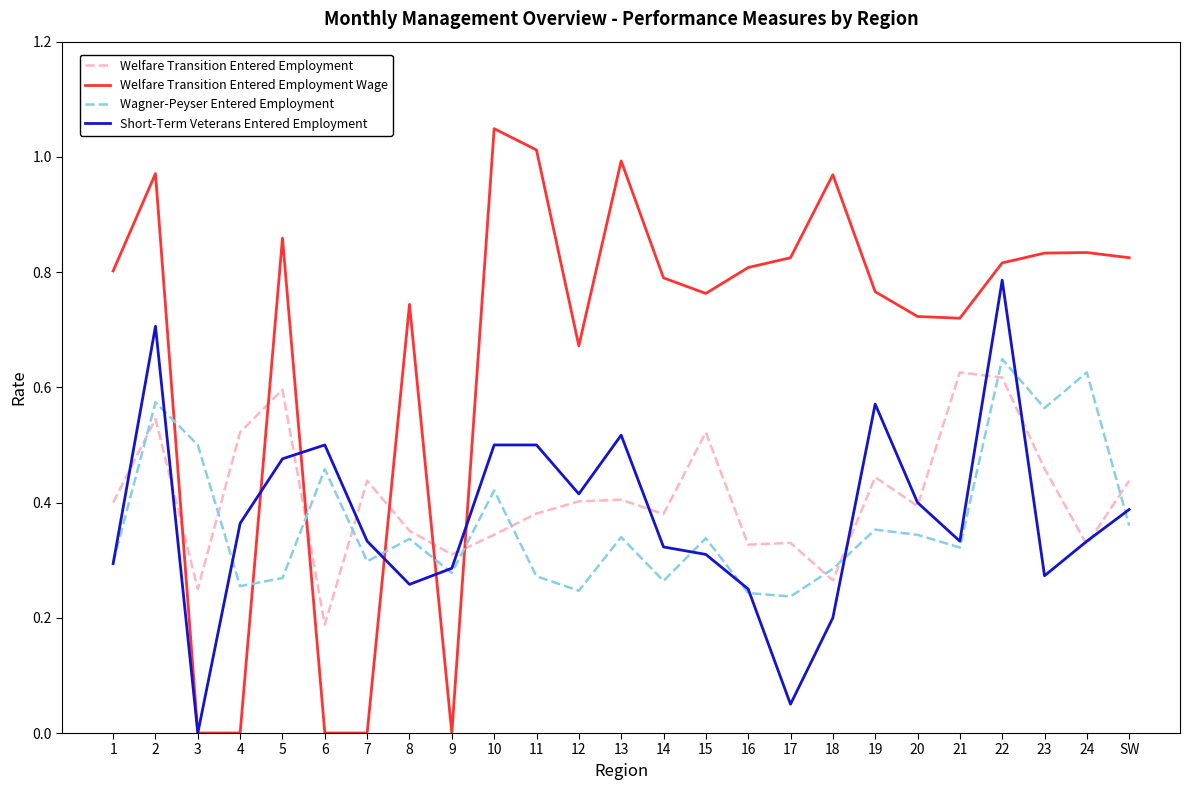

Between 11 and 16, which series saw the biggest shift?

Short-Term Veterans Entered Employment